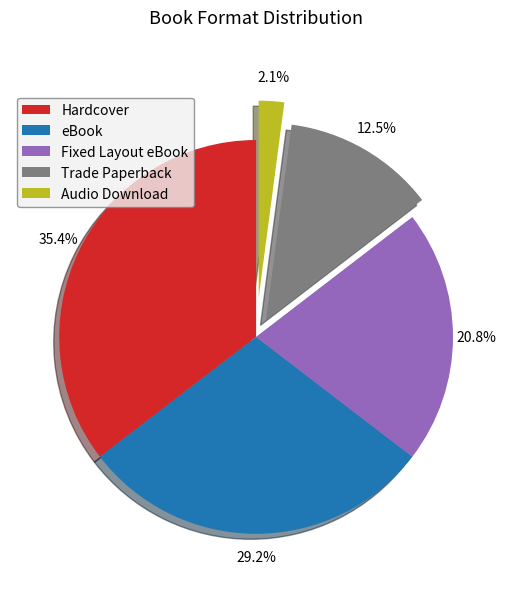

Combined, do Fixed Layout eBook and Trade Paperback account for over 50%?

No